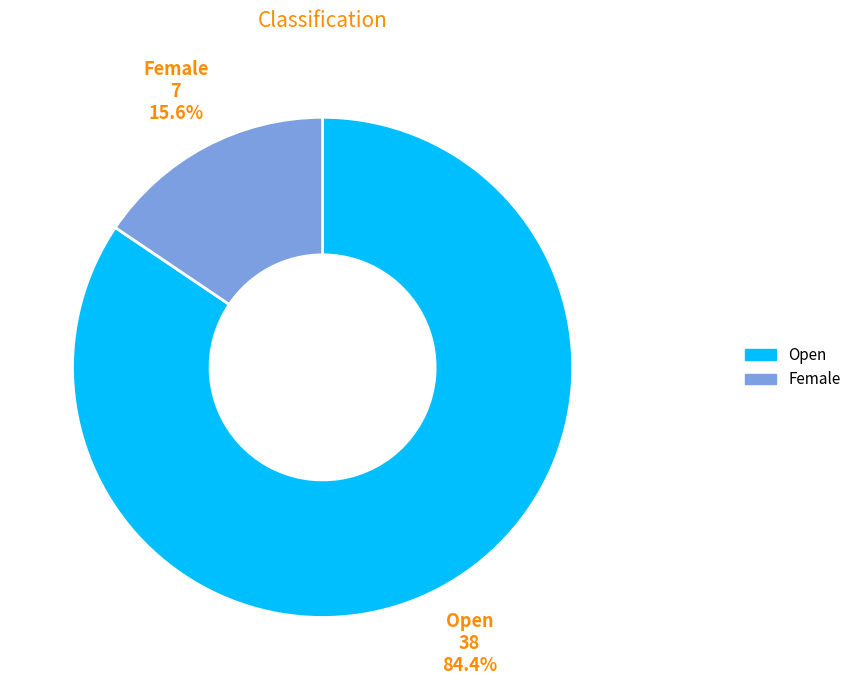

To the nearest percent, what portion does Female represent?

16%